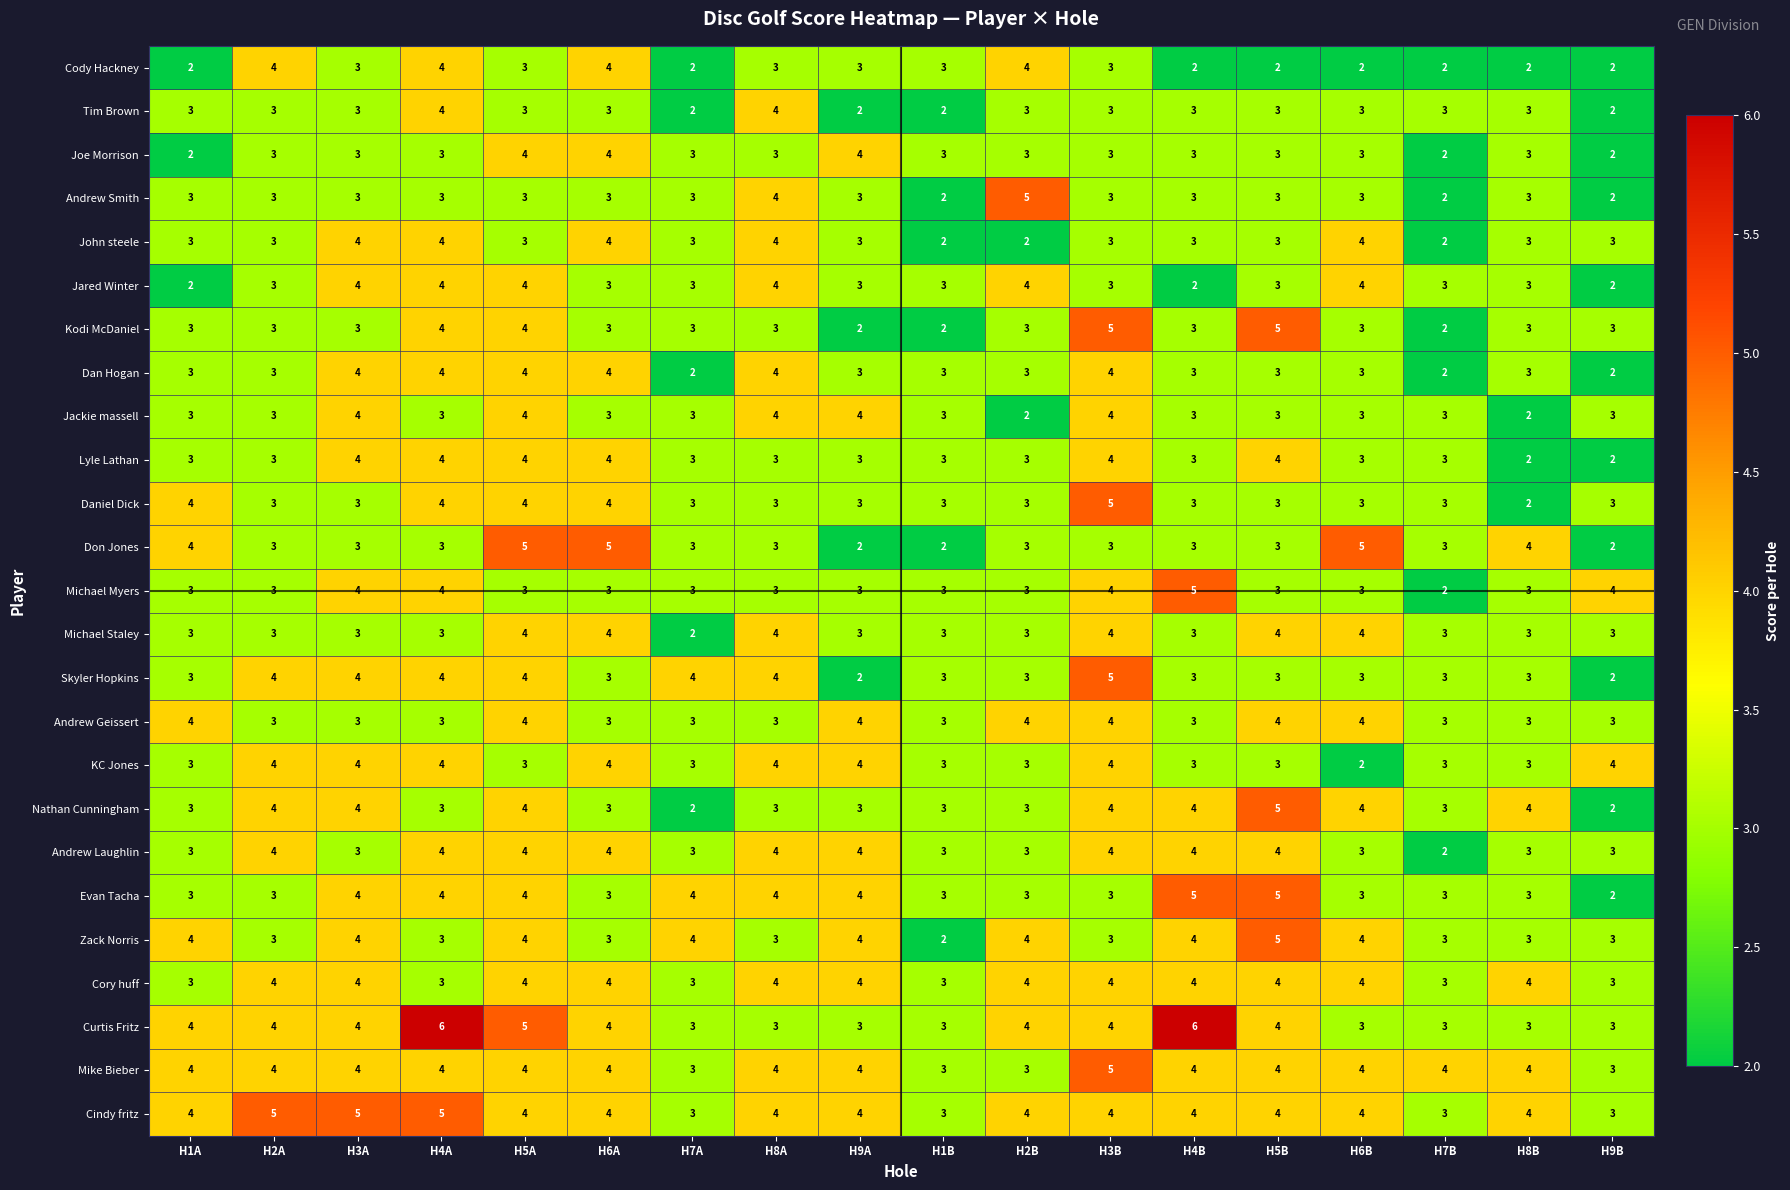

Which series has the largest total across all categories?

Cindy fritz